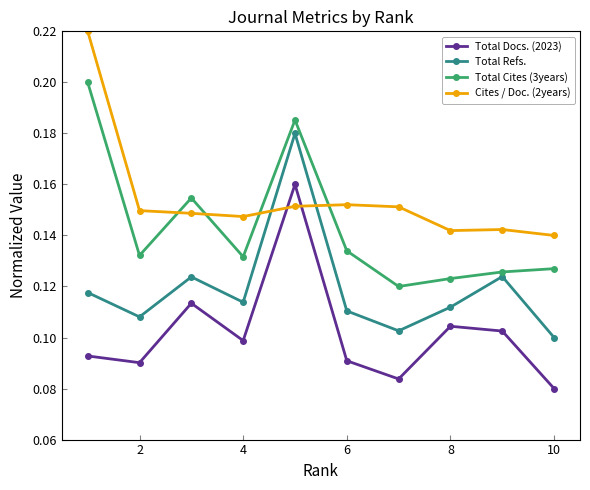

Rank the series by their maximum value, from lowest to highest.

Total Docs. (2023), Total Refs., Total Cites (3years), Cites / Doc. (2years)